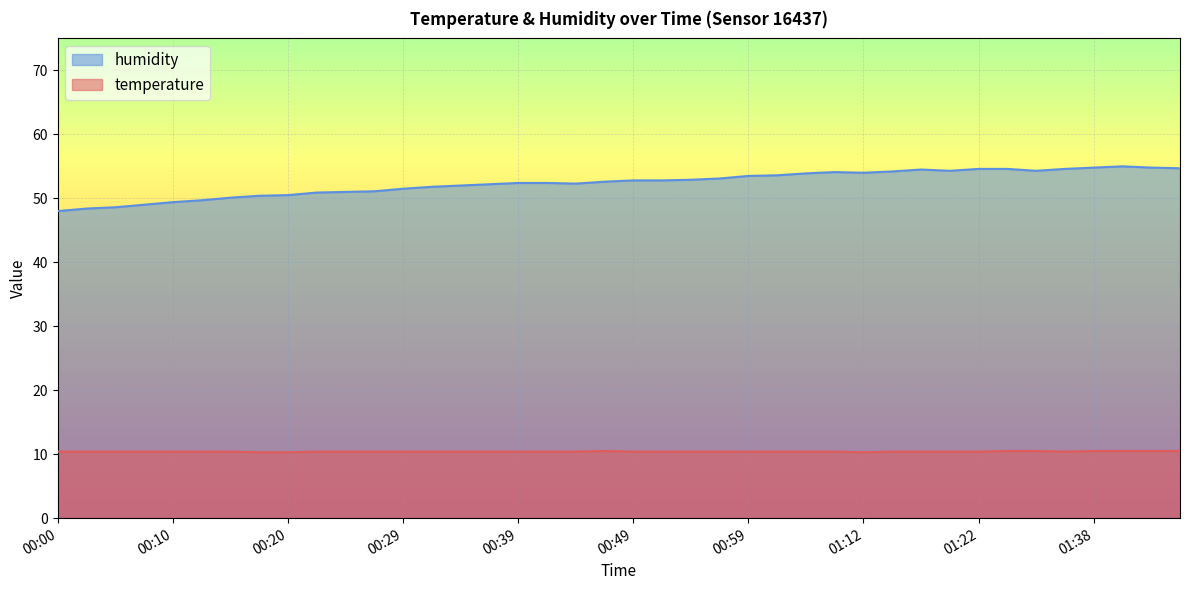

At which label does humidity first exceed 52?

00:37